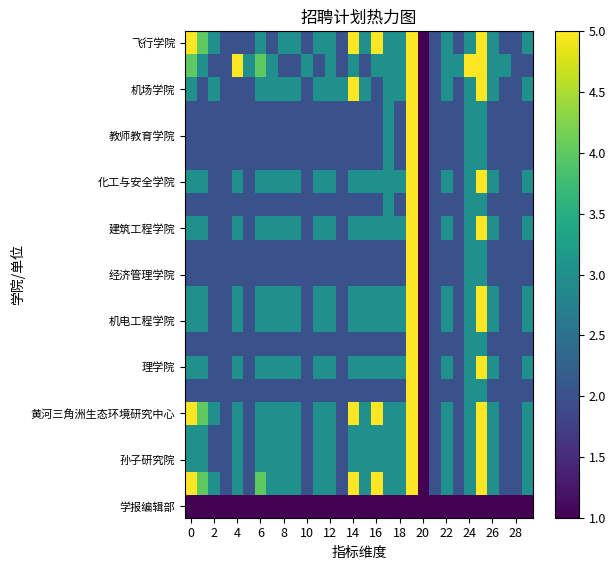

How many categories are shown in the chart?

30